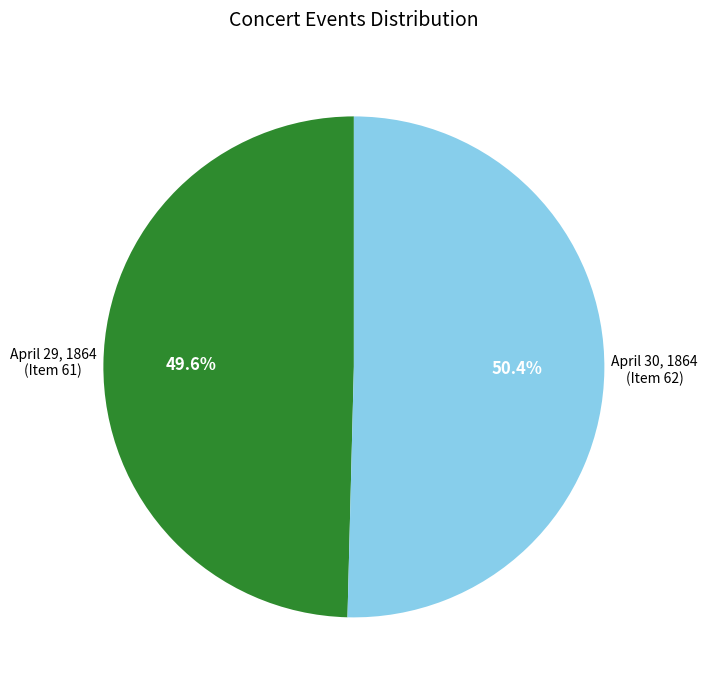

Is there a majority slice in this chart?

Yes